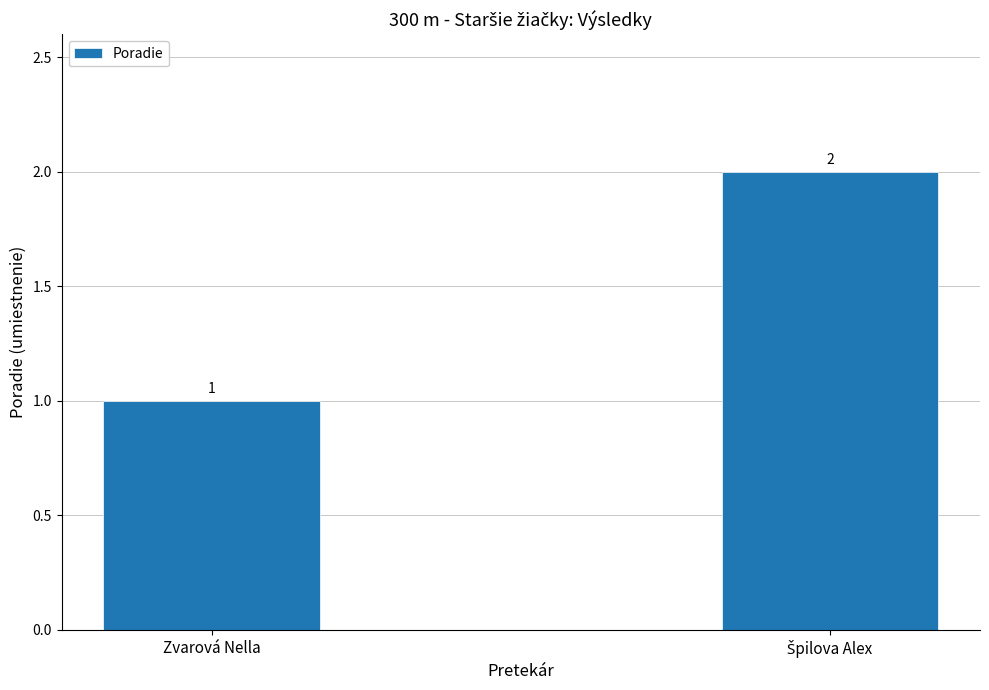

Does the chart contain stacked bars?

No